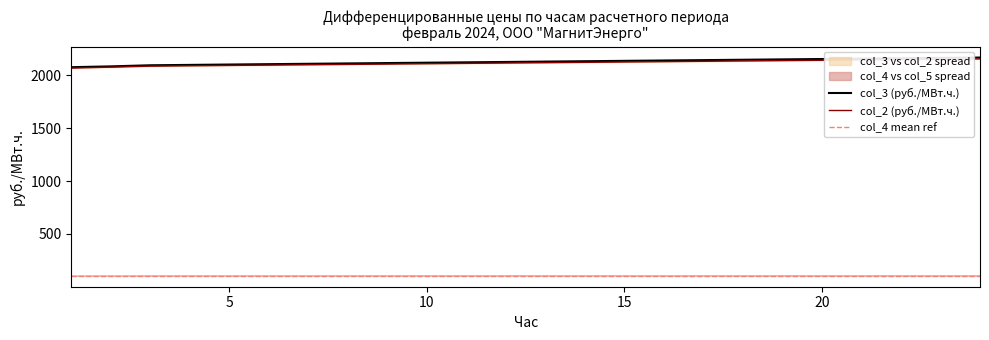

True or false: col_5 (руб./МВт.ч.) and col_3 (руб./МВт.ч.) intersect in this chart.

False